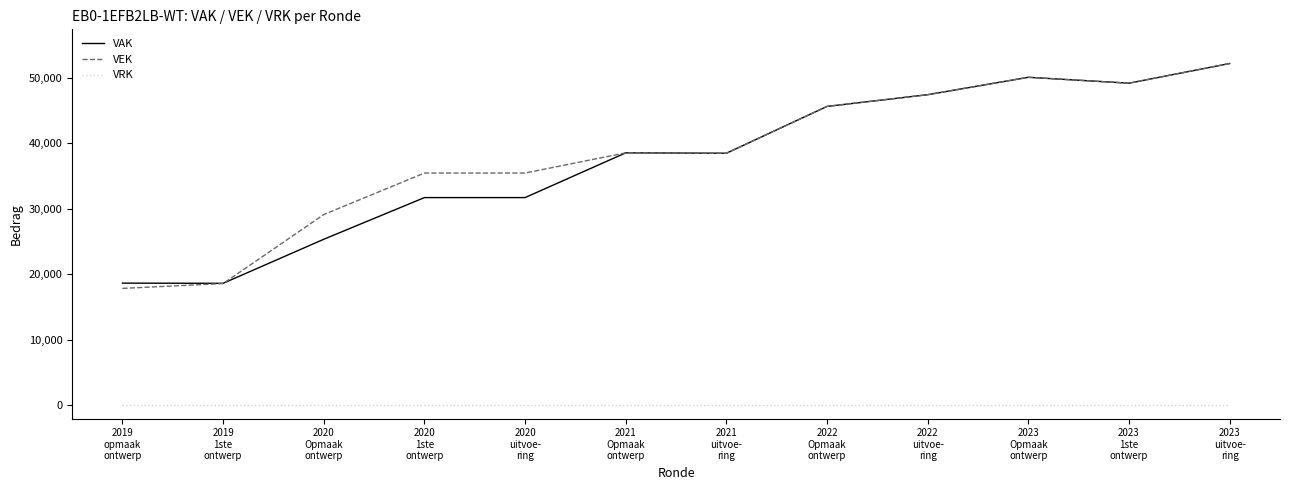

True or false: VRK and VEK cross at least once.

False